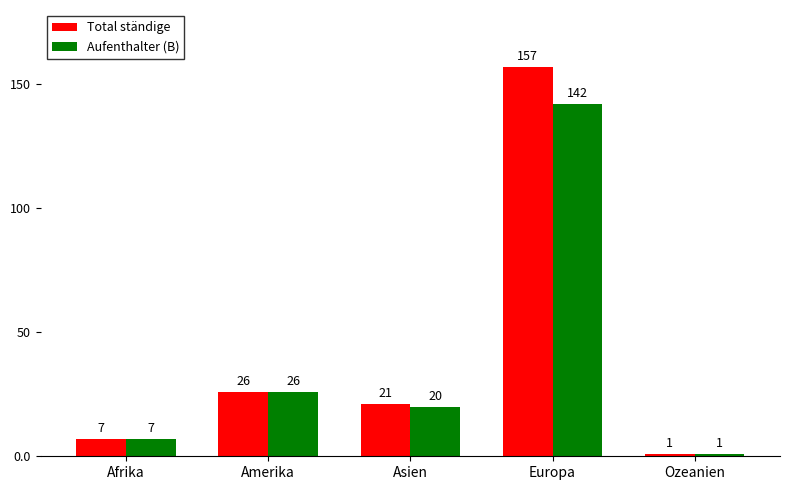

What is the approximate value of Total ständige at Afrika?

7